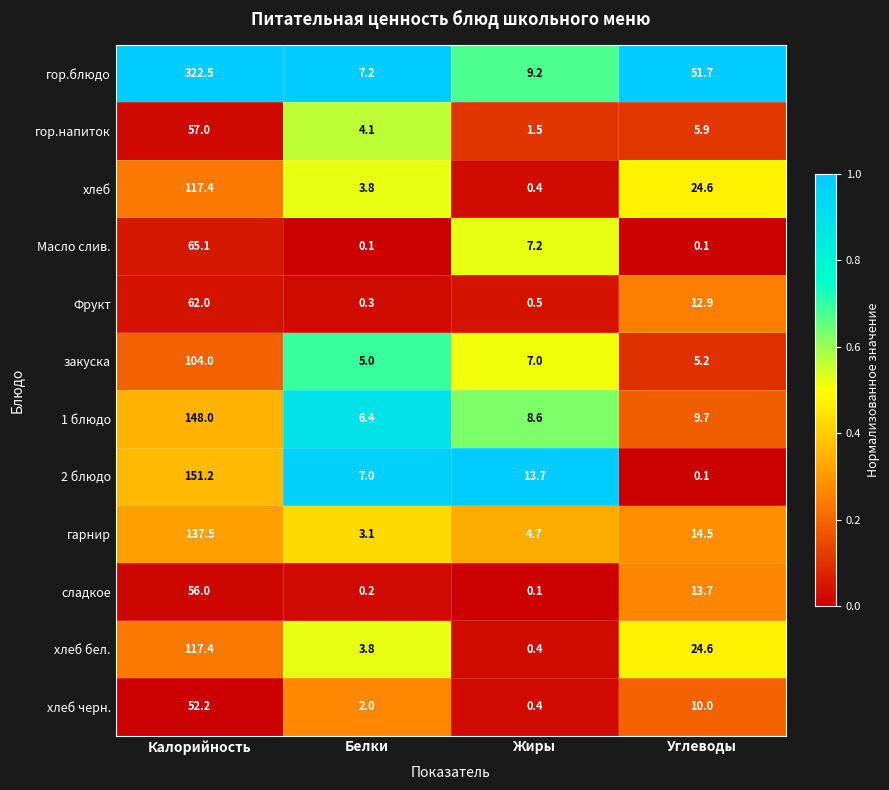

Between Жиры and Углеводы, which series saw the biggest shift?

гор.блюдо